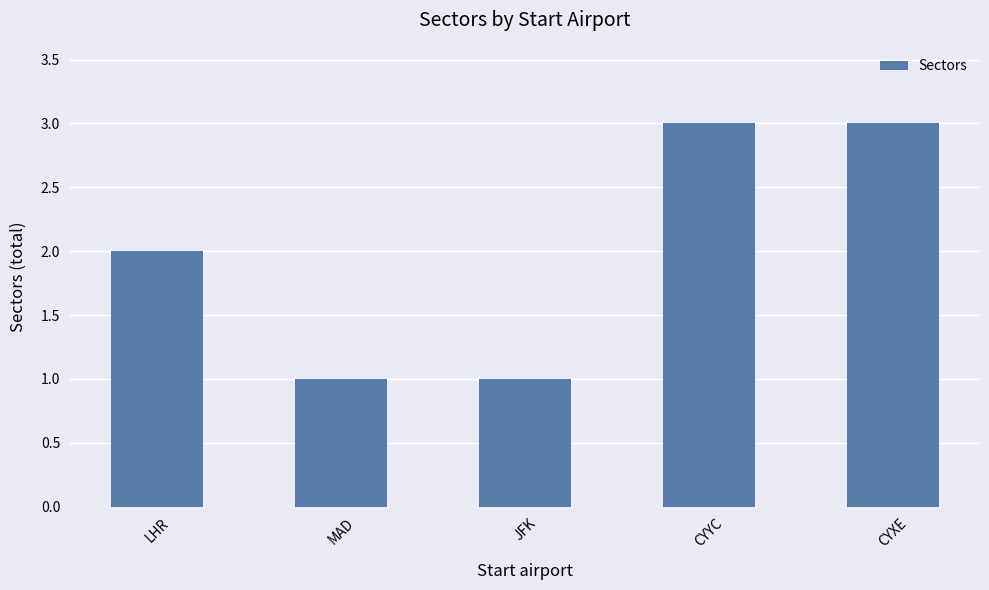

What is the maximum value shown in the chart?

3